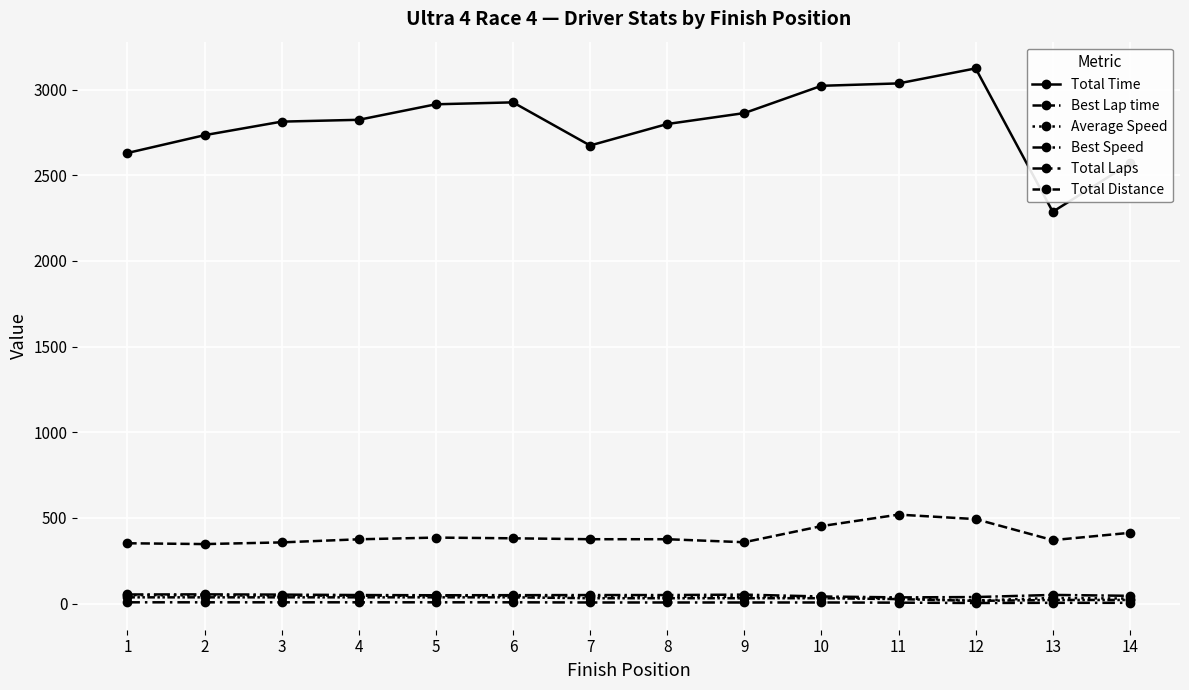

True or false: Best Lap time and Total Distance cross at least once.

False